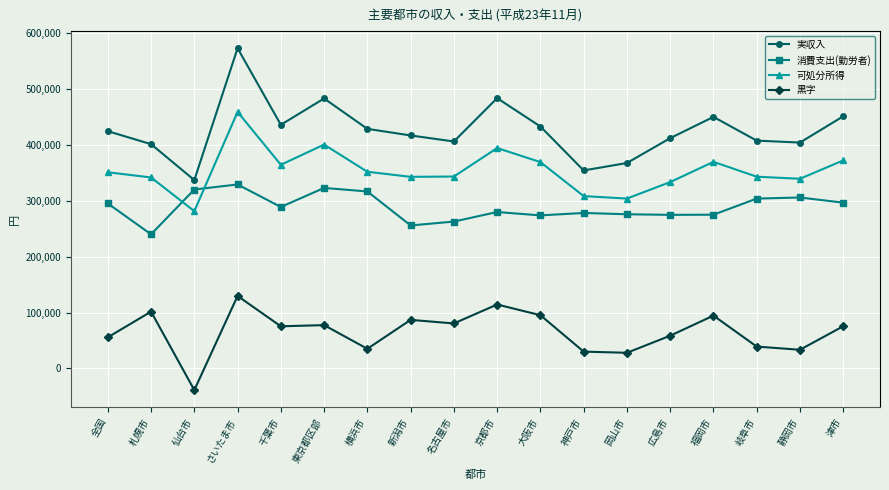

True or false: 可処分所得 has a value of 372016 at 津市.

True